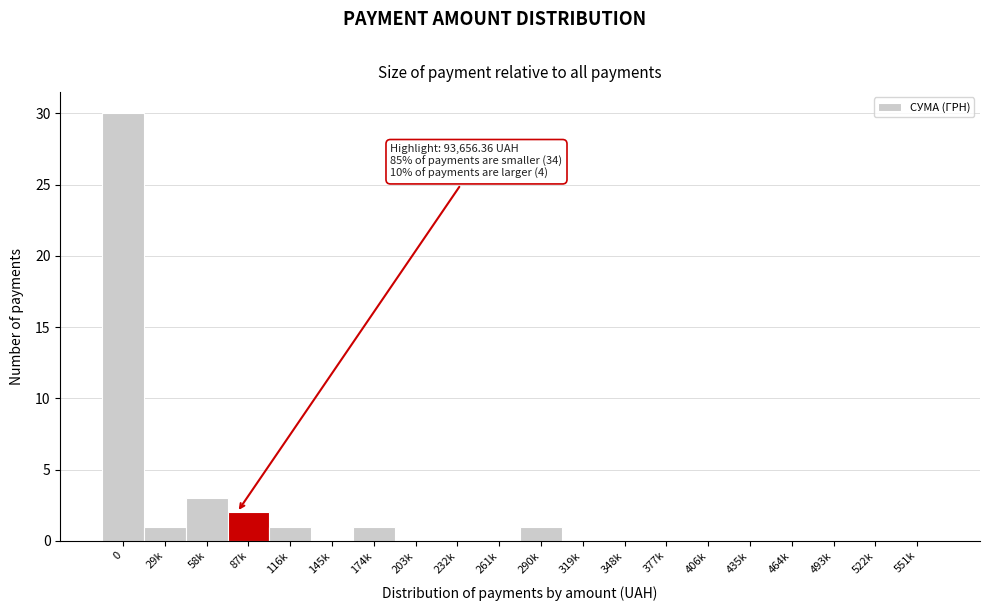

Reading left to right, list all the values displayed in this chart.

0=30	29k=1	58k=3	87k=2	116k=1	145k=0	174k=1	203k=0	232k=0	261k=0	290k=1	319k=0	348k=0	377k=0	406k=0	435k=0	464k=0	493k=0	522k=0	551k=0